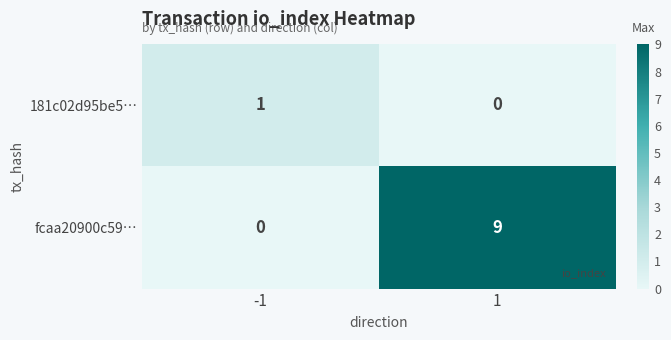

What is the difference between the fcaa20900c59… values at -1 and 1?

9